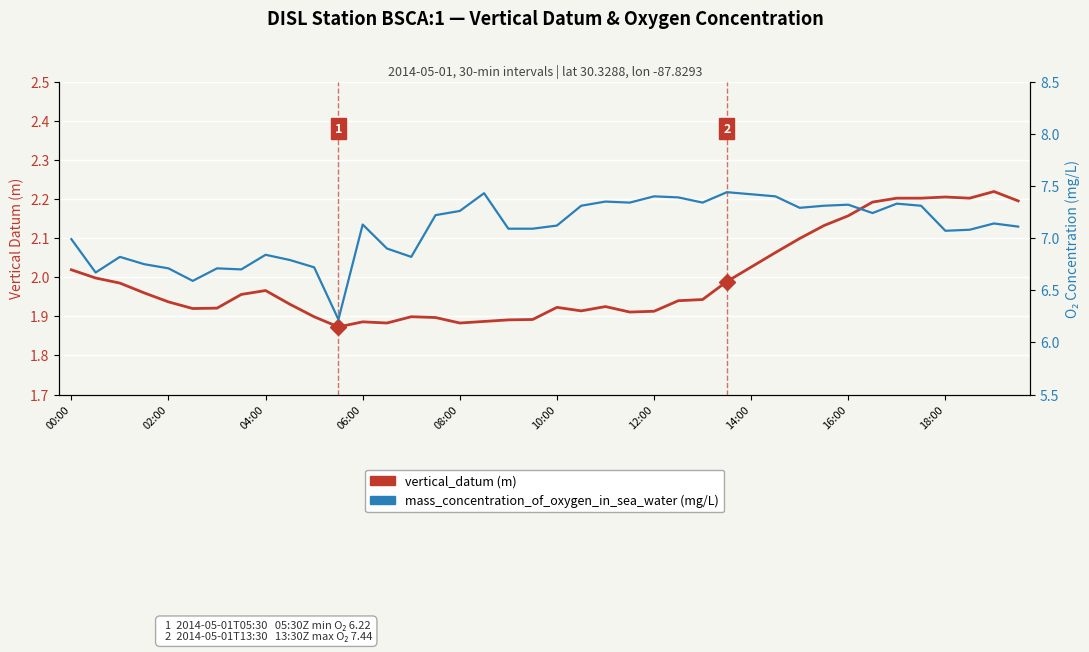

What is the difference between the second highest and second lowest values in the vertical_datum (m) series?

0.3